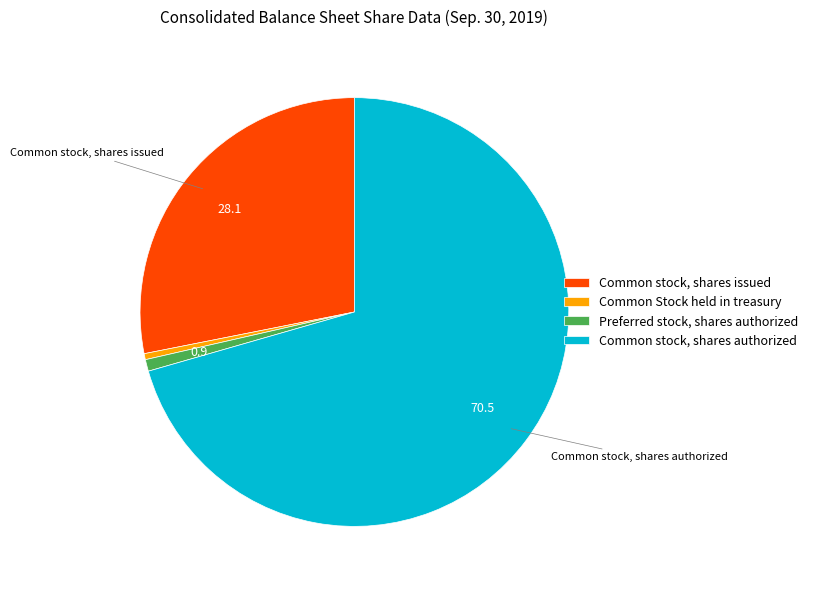

Does Common stock, shares issued represent more than half of the total?

No